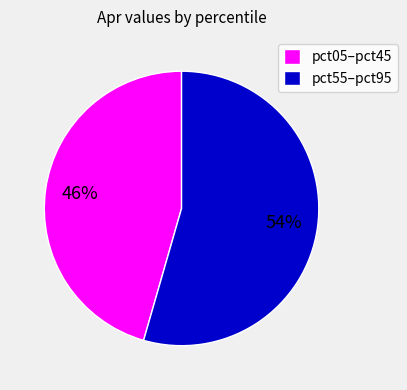

True or false: pct05–pct45 accounts for 34% of the total.

False